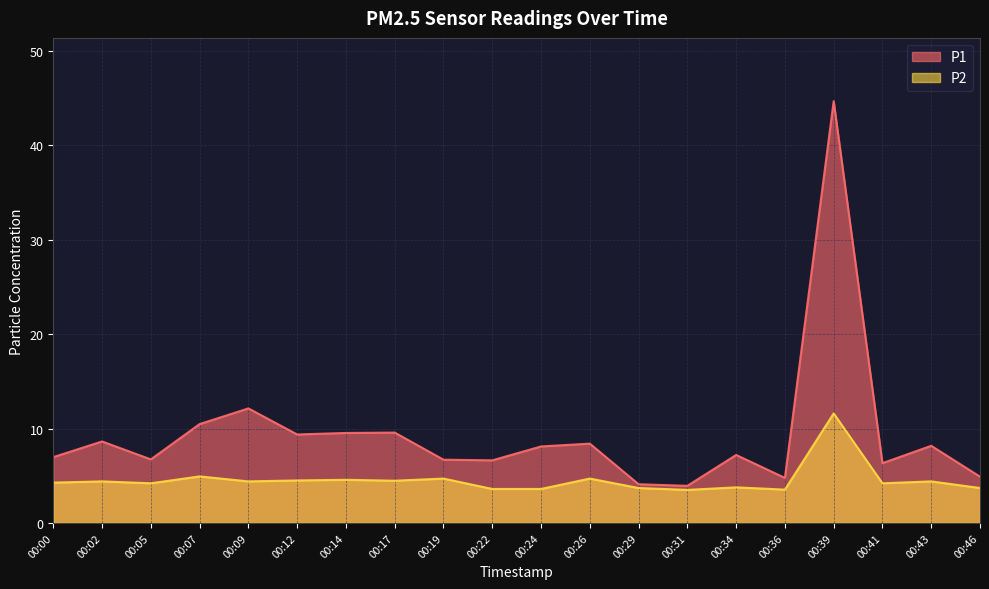

At how many categories does at least one series exceed 7?

11